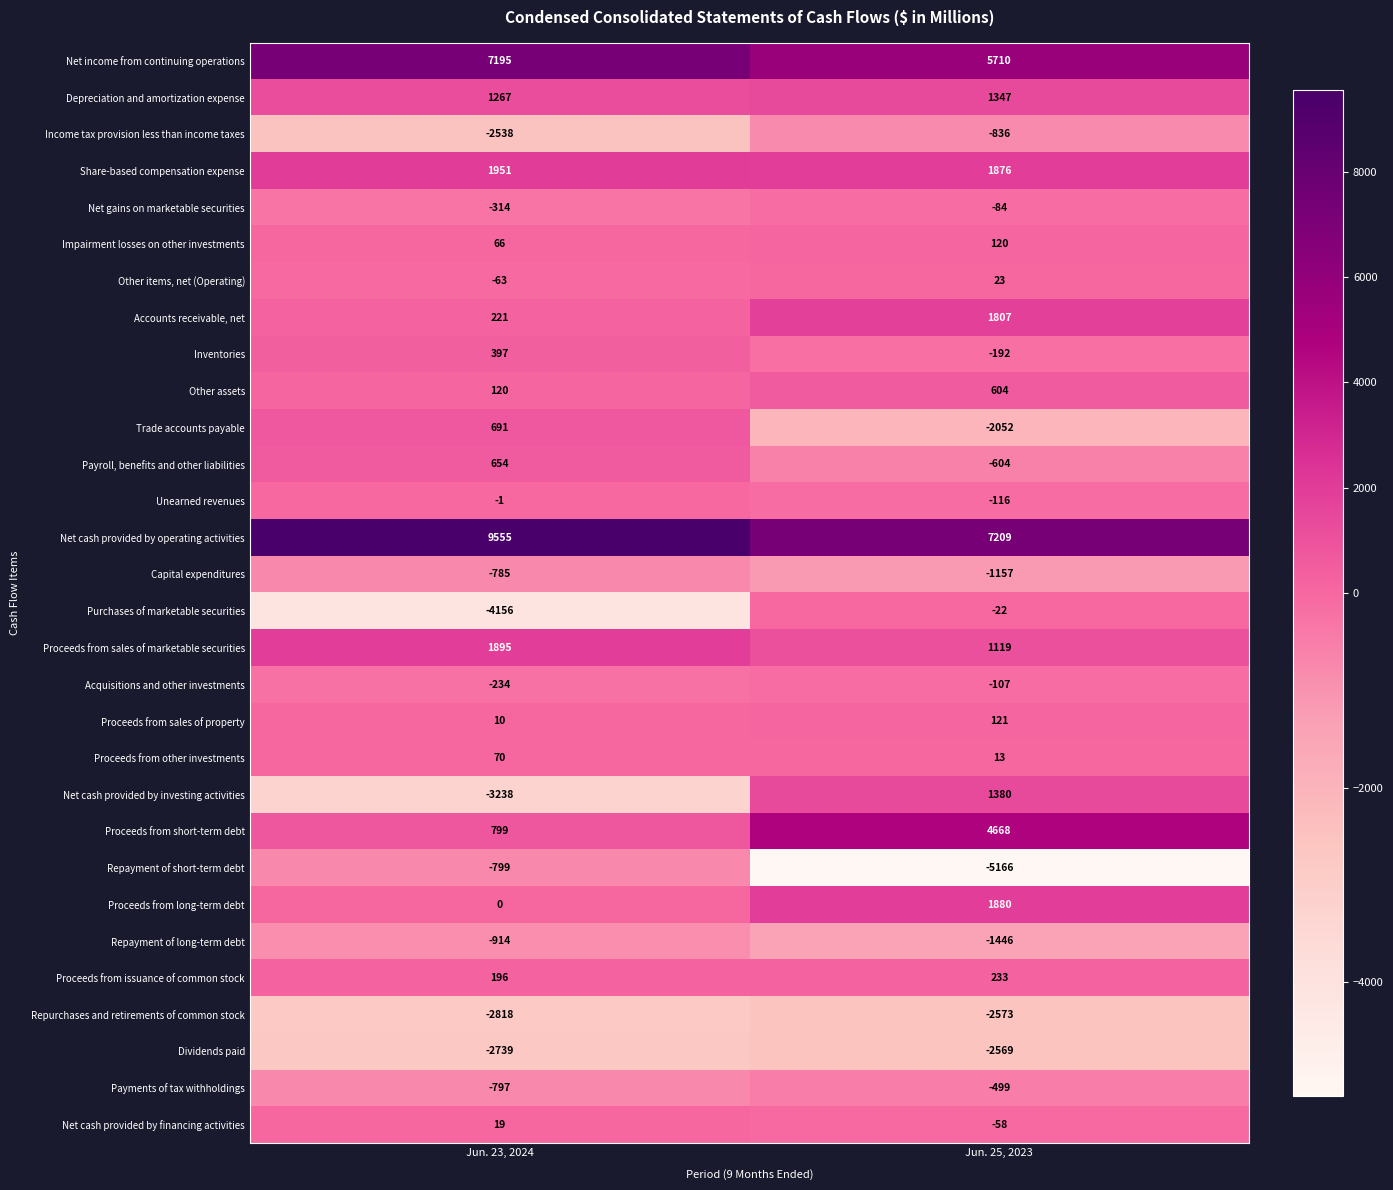

True or false: Income tax provision less than income taxes has a value of -1496 at Jun. 25, 2023.

False